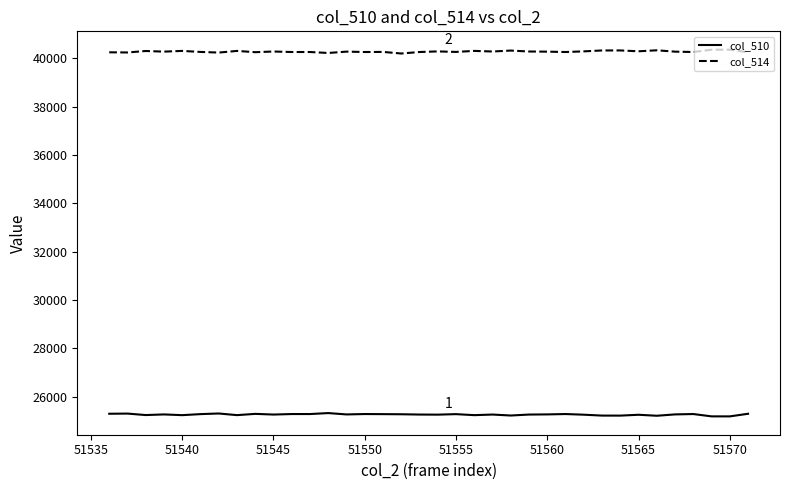

True or false: col_510 and col_514 cross at least once.

False